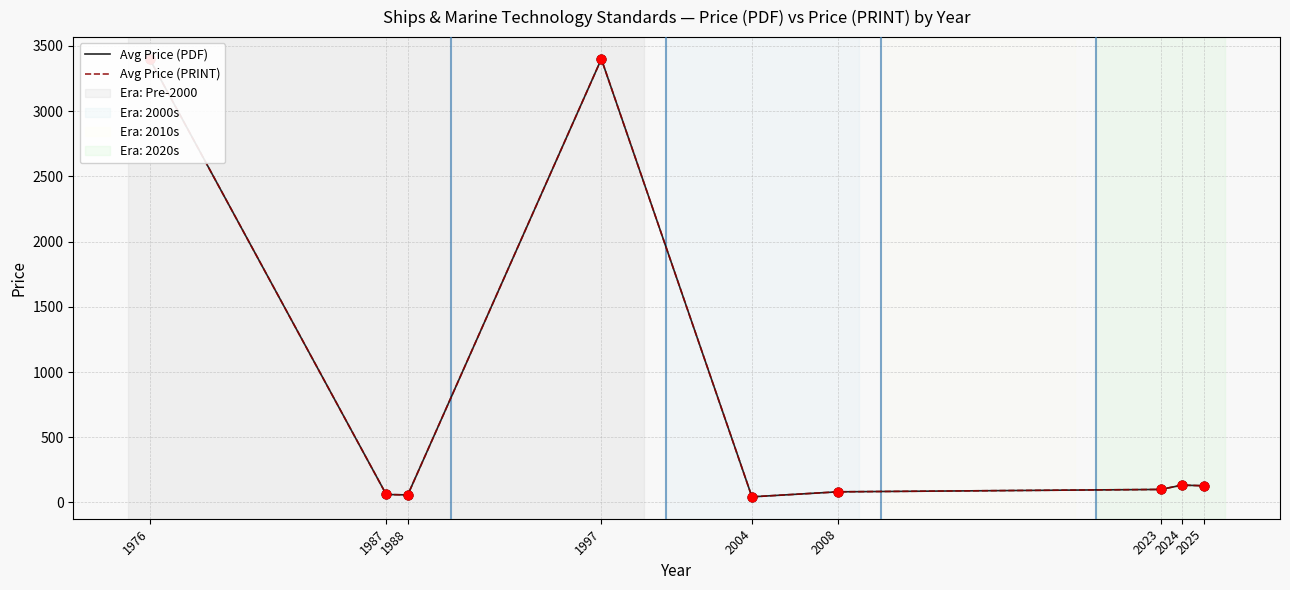

Which series has the largest total across all categories?

Avg Price (PDF)